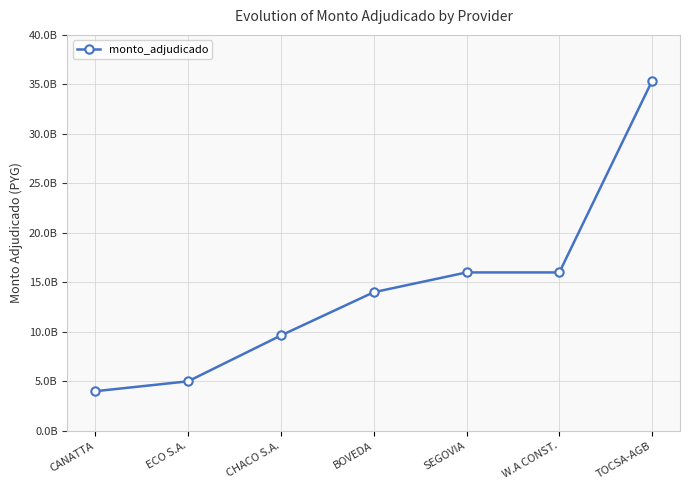

What is the difference between the values at ECO S.A. and TOCSA-AGB?

30370000000